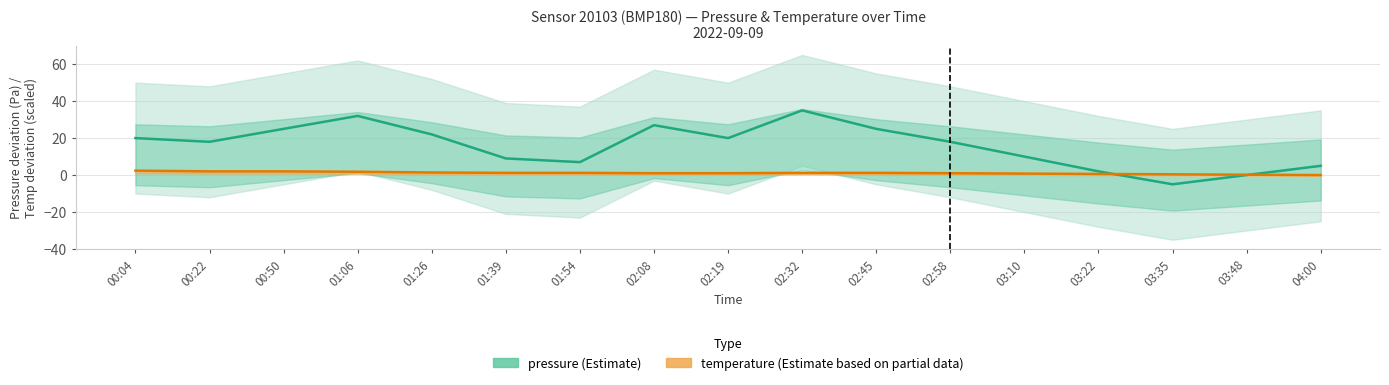

Reading left to right, list all the values displayed in this chart.

pressure (Estimate): 00:04=20.0	00:22=18.0	00:50=25.0	01:06=32.0	01:26=22.0	01:39=9.0	01:54=7.0	02:08=27.0	02:19=20.0	02:32=35.0	02:45=25.0	02:58=18.0	03:10=10.0	03:22=2.0	03:35=-5.0	03:48=0.0	04:00=5.0
temperature (Estimate based on partial data): 00:04=2.4	00:22=2.0	00:50=2.0	01:06=1.8	01:26=1.4	01:39=1.2	01:54=1.2	02:08=1.0	02:19=1.0	02:32=1.2	02:45=1.2	02:58=1.0	03:10=0.8	03:22=0.6	03:35=0.4	03:48=0.2	04:00=0.0